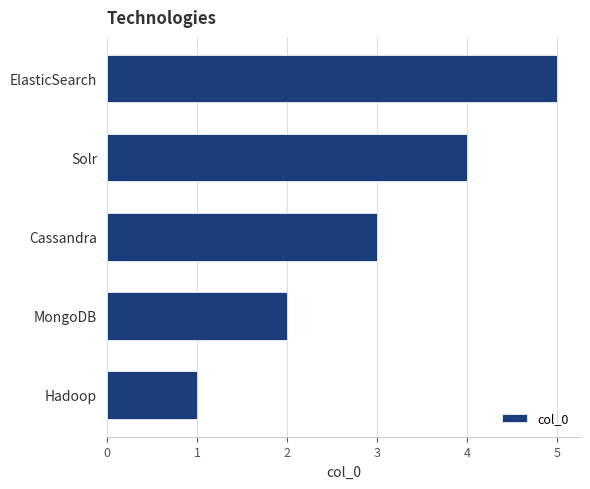

What is the change in value from MongoDB to ElasticSearch?

+3